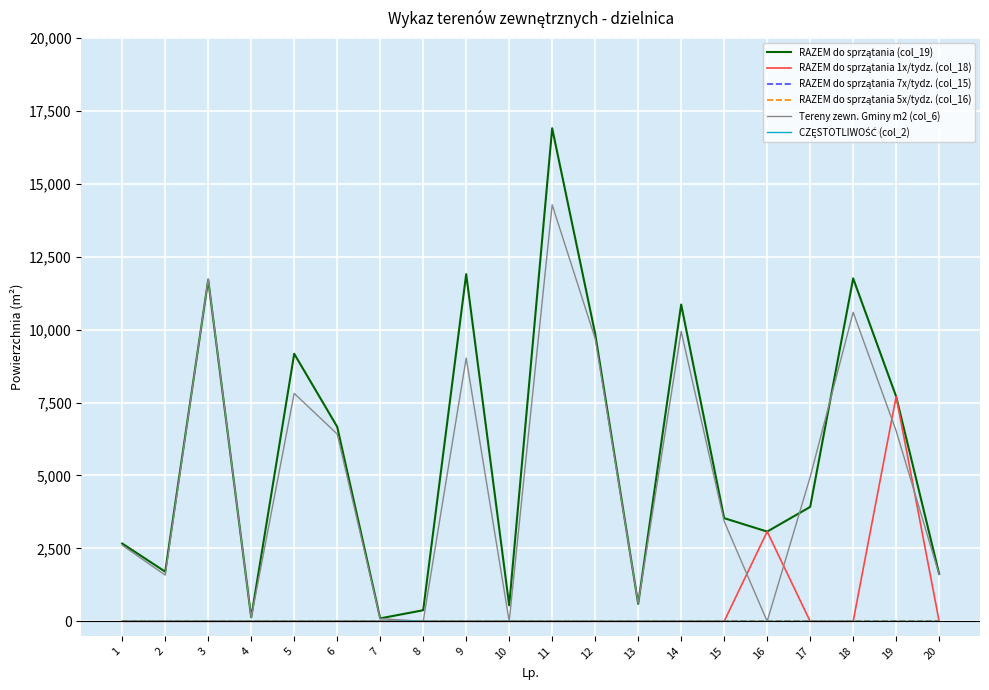

True or false: RAZEM do sprzątania 1x/tydz. (col_18) and RAZEM do sprzątania 7x/tydz. (col_15) intersect in this chart.

False